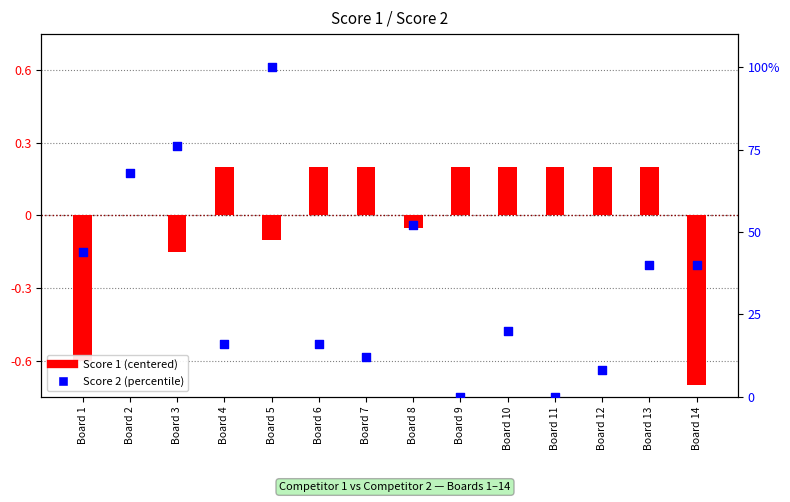

What is the total value across all series at Board 8?

51